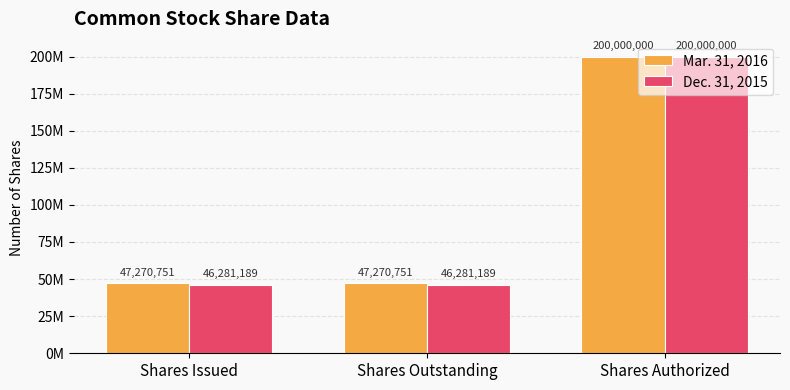

Where is Dec. 31, 2015 nearest to the value 123140594?

Shares Issued